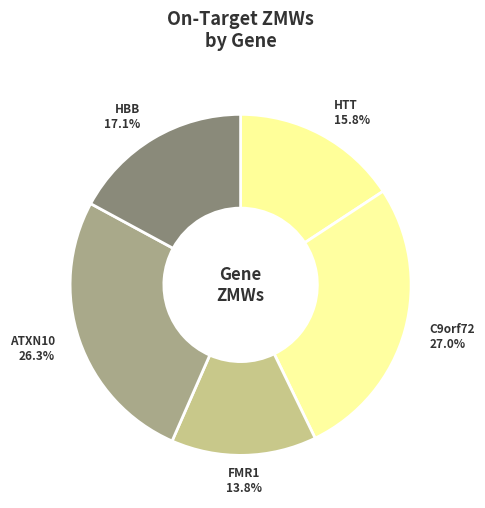

To the nearest percent, what is the difference between the HBB and HTT slice percentages?

1%